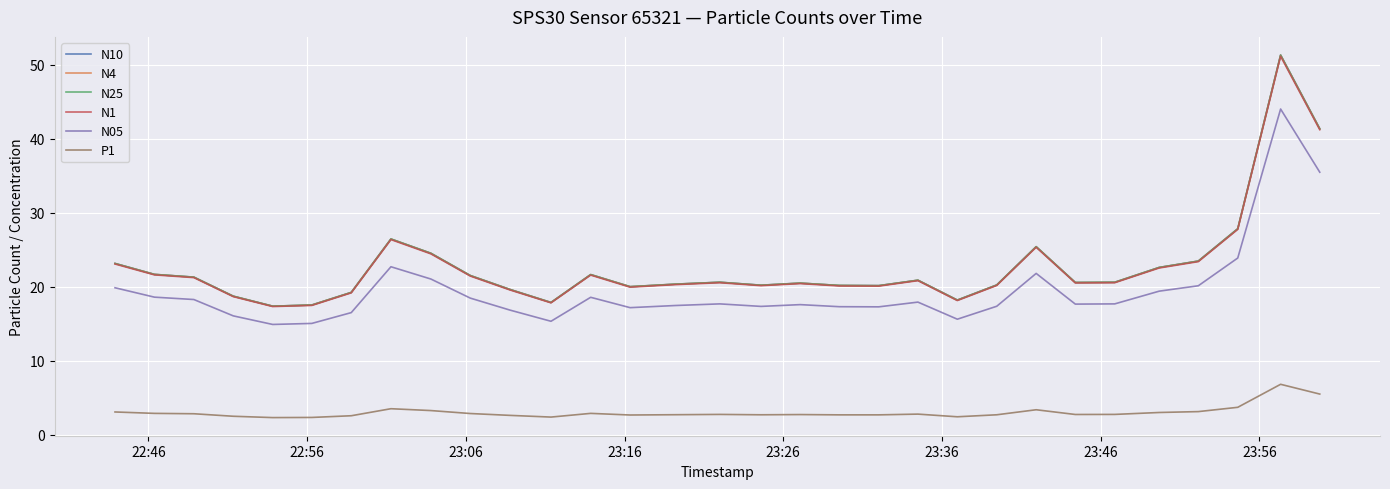

What is the minimum value for N25?

17.4